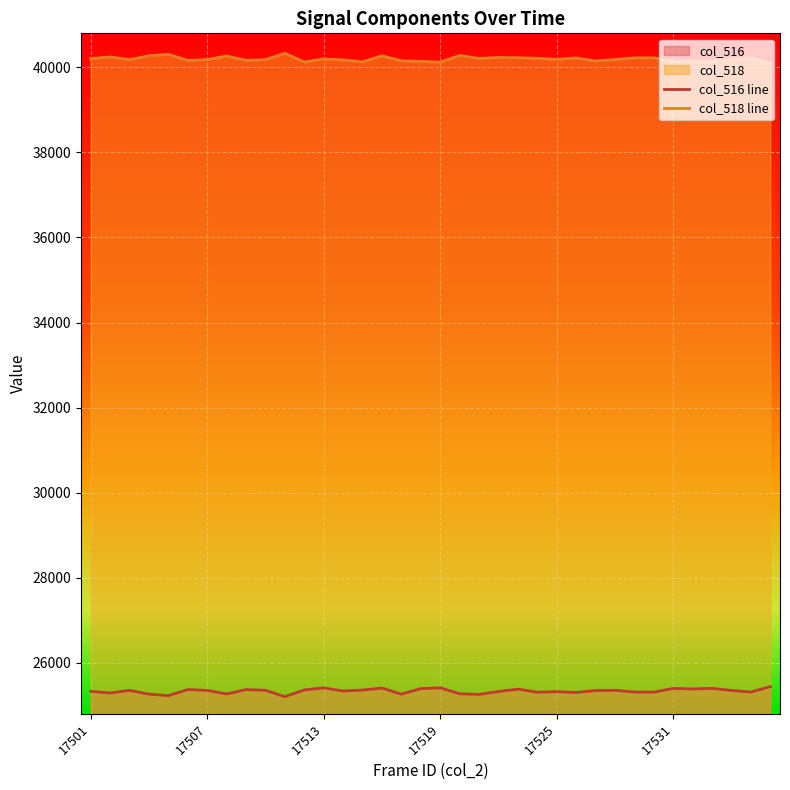

How many data points in col_516 line are less than 25351?

18